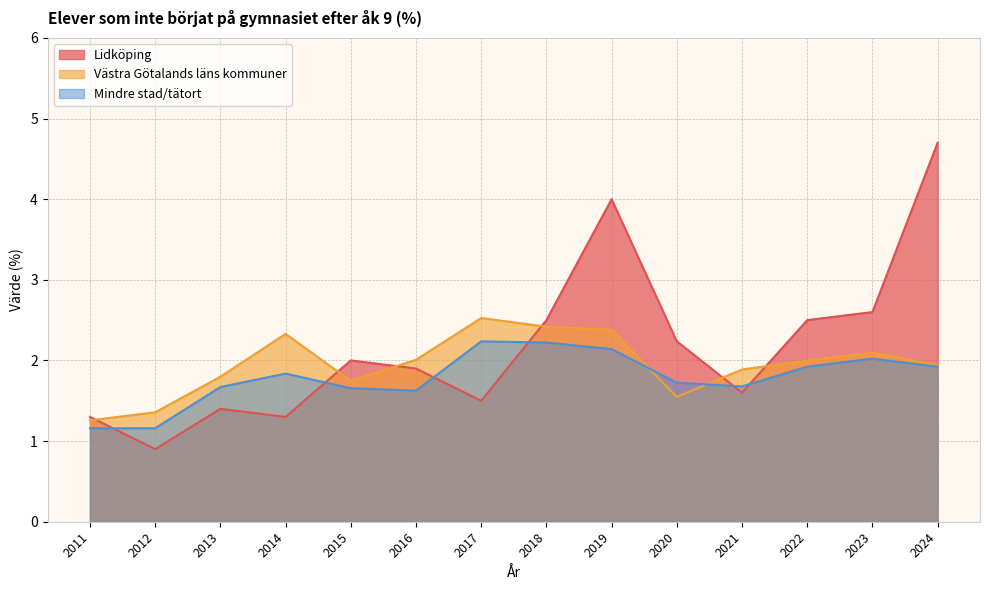

True or false: Lidköping has a value of 1.9 at 2024.

False